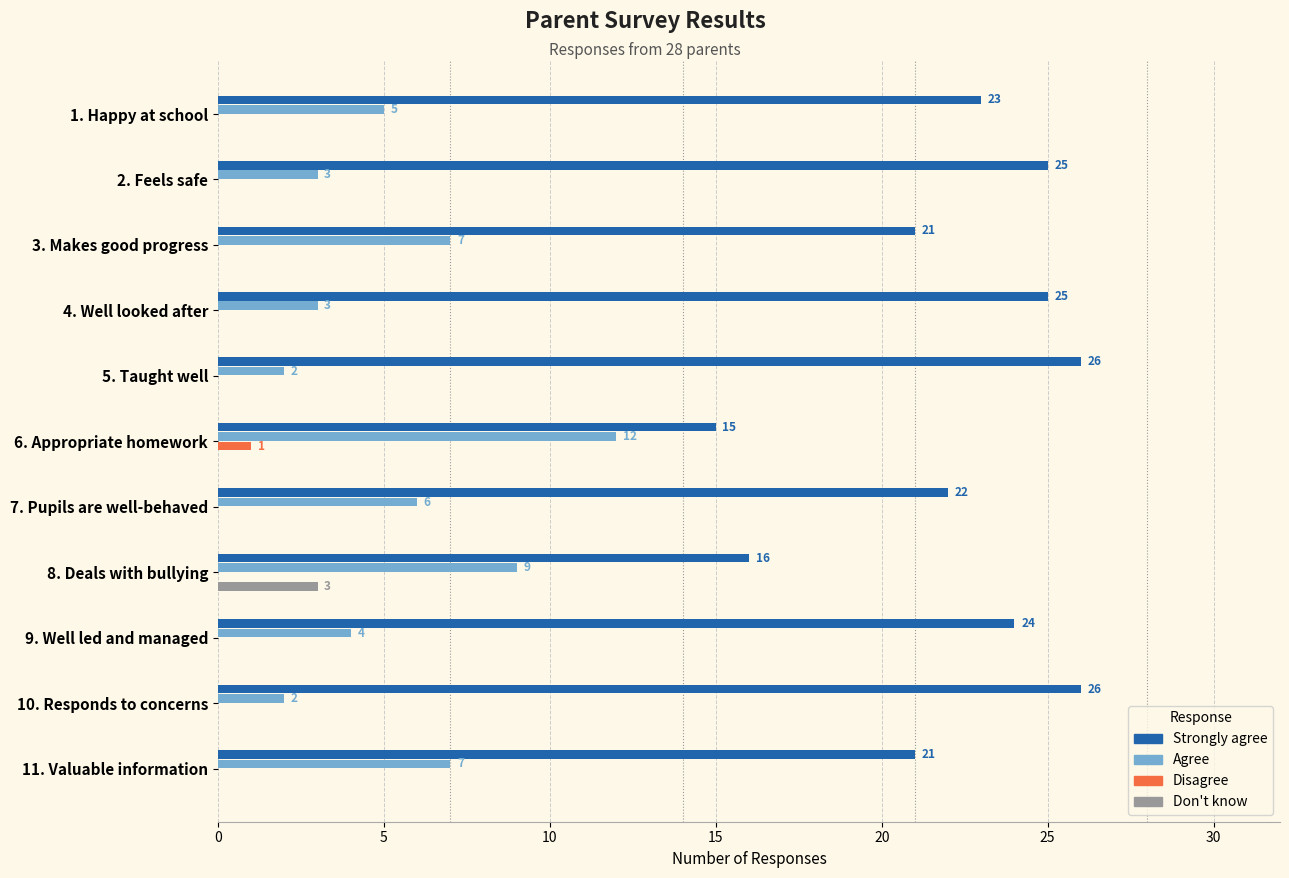

Which series changed the most between 7. Pupils are well-behaved and 8. Deals with bullying?

Strongly agree